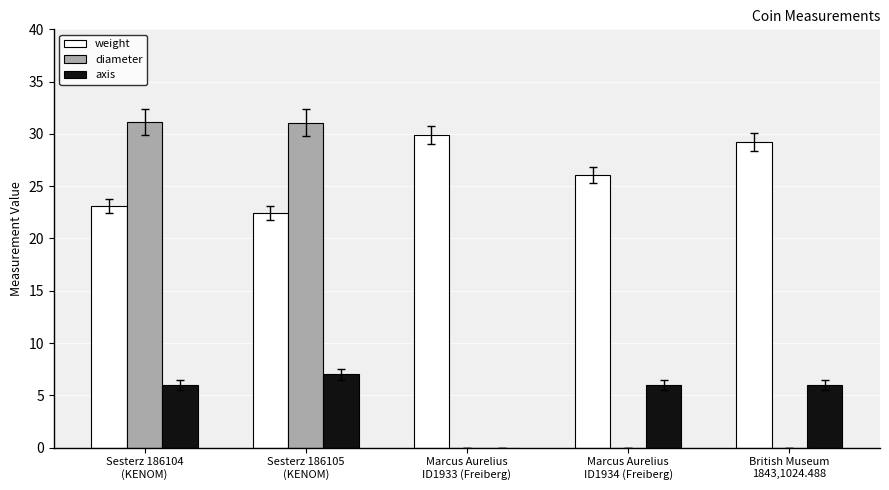

Which series changed the most between Marcus Aurelius
ID1933 (Freiberg) and British Museum
1843,1024.488?

axis